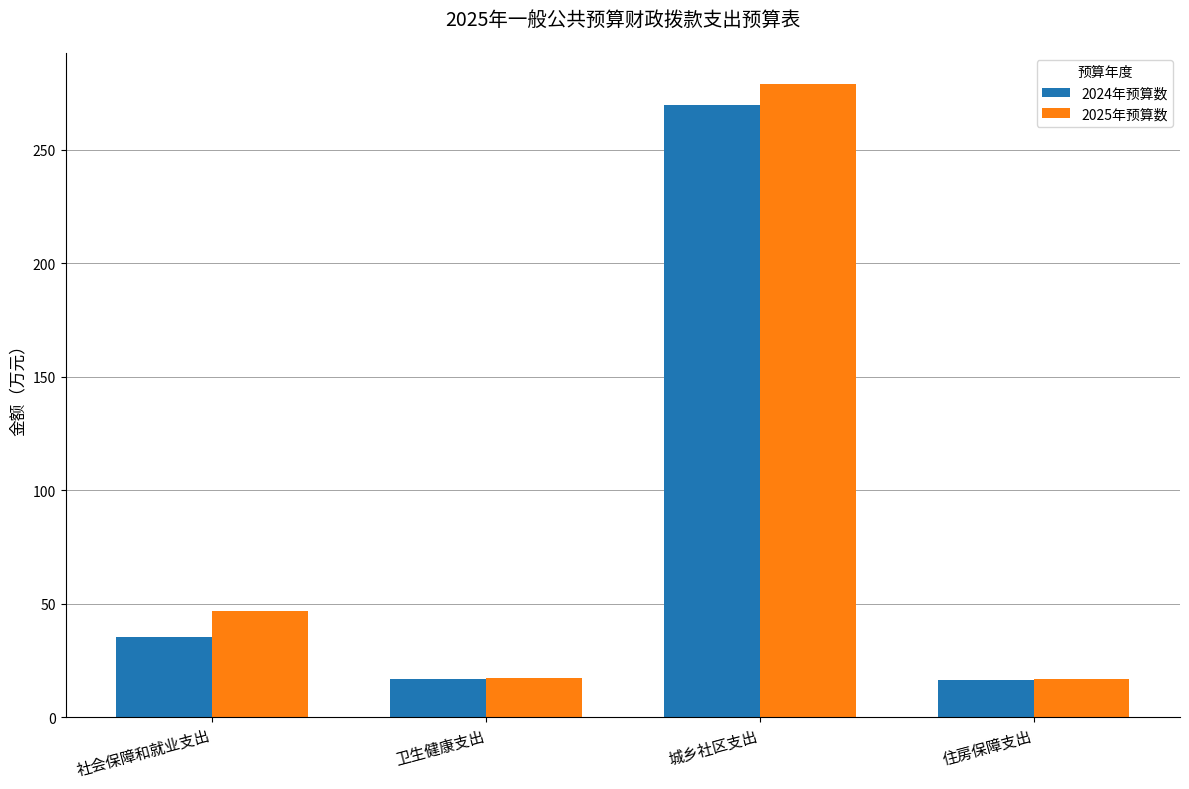

What is the sum of the 2025年预算数 values at 社会保障和就业支出 and 城乡社区支出?

325.5